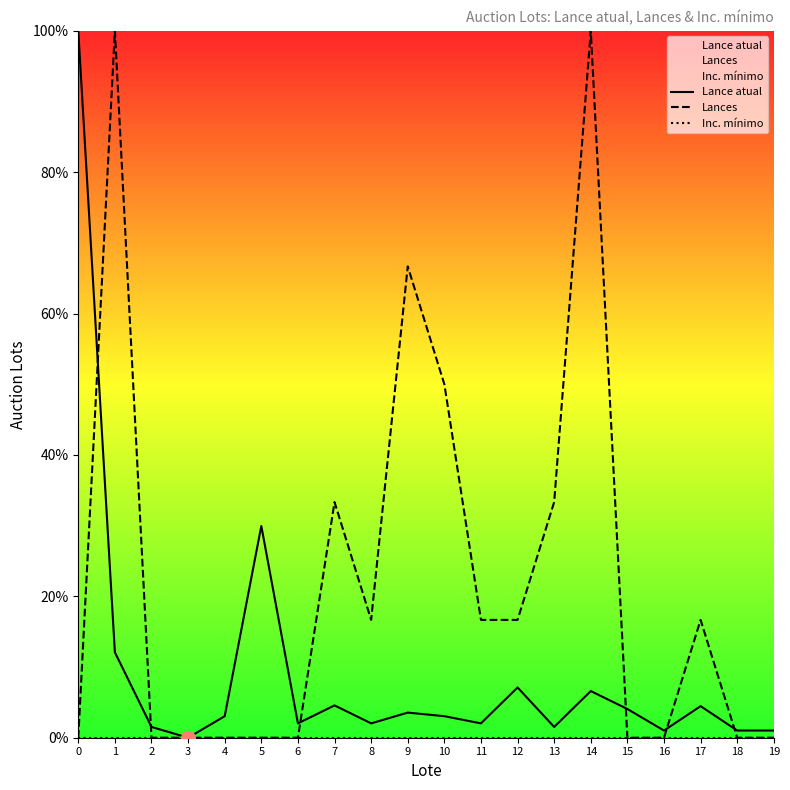

List the series in order of their peak value, highest first.

Lance atual, Lances, Inc. mínimo